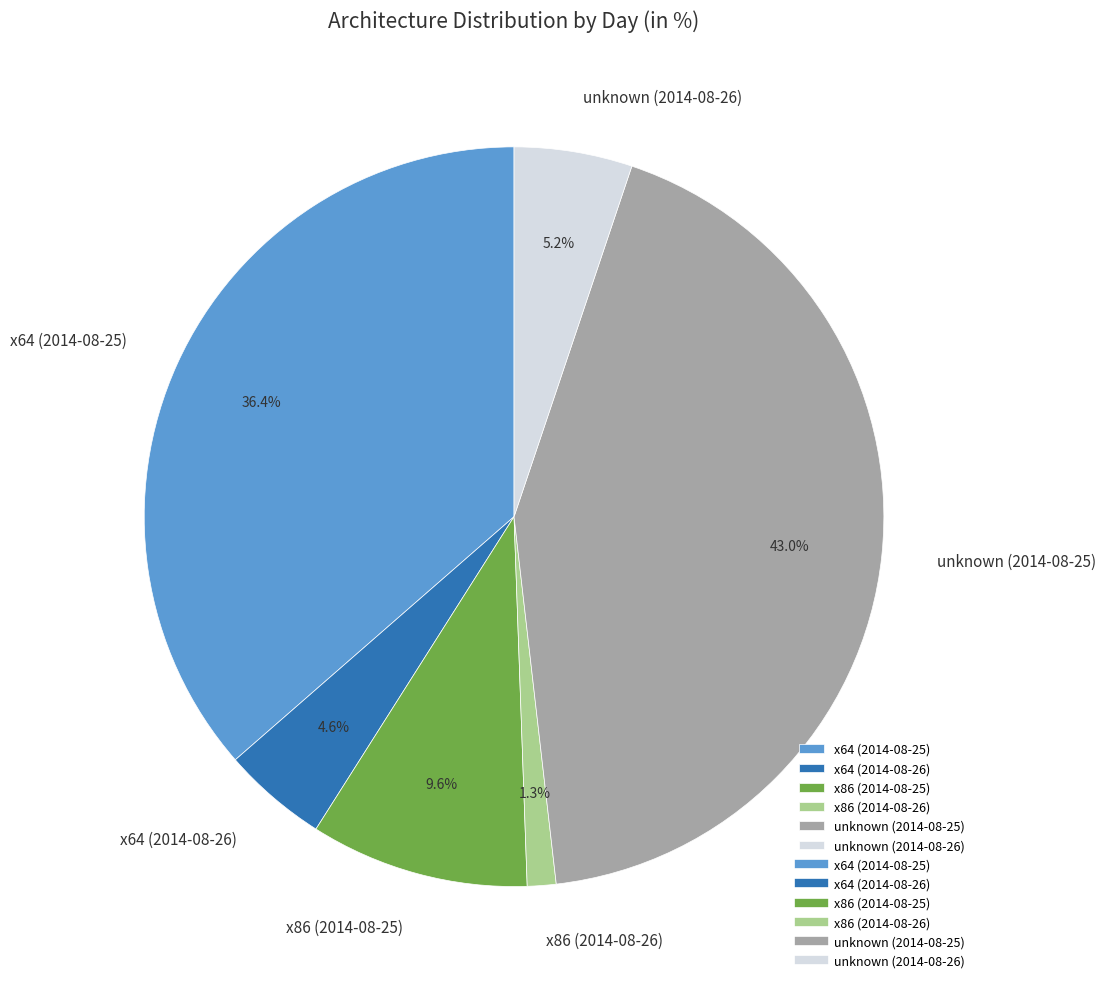

What is the ratio of the value at unknown (2014-08-26) to the value at x64 (2014-08-26)?

1.1